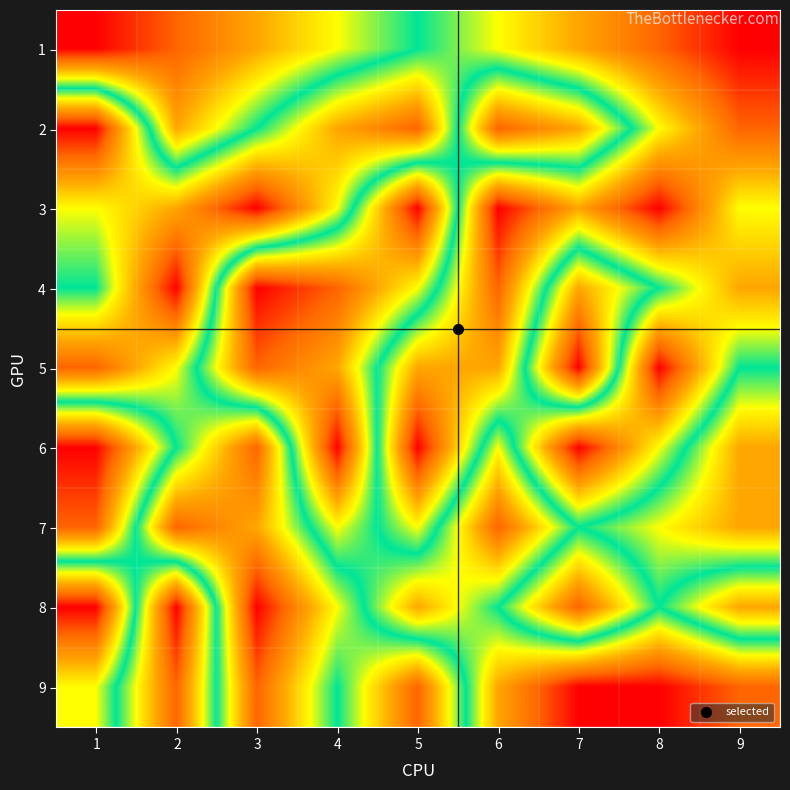

Which category has the lowest value across all series?

1